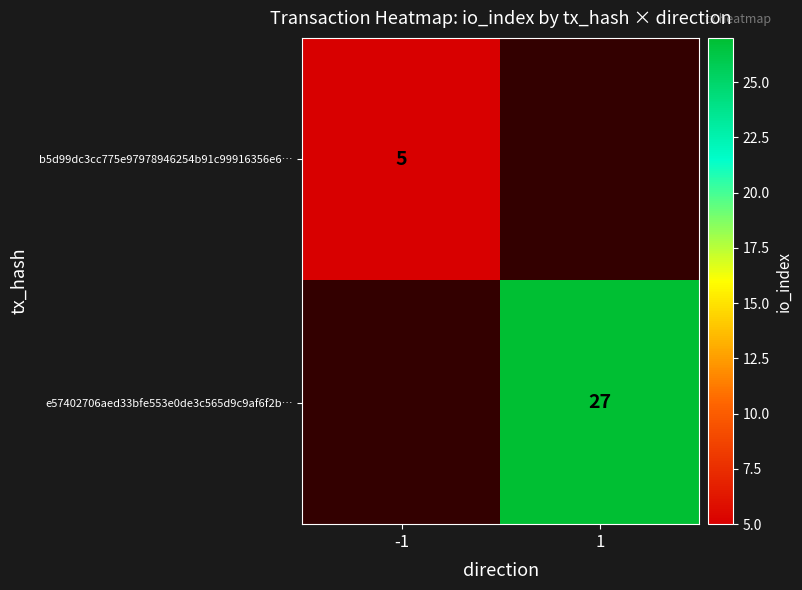

The b5d99dc3cc775e97978946254b91c99916356e6… series shows 5 at -1. True or false?

True